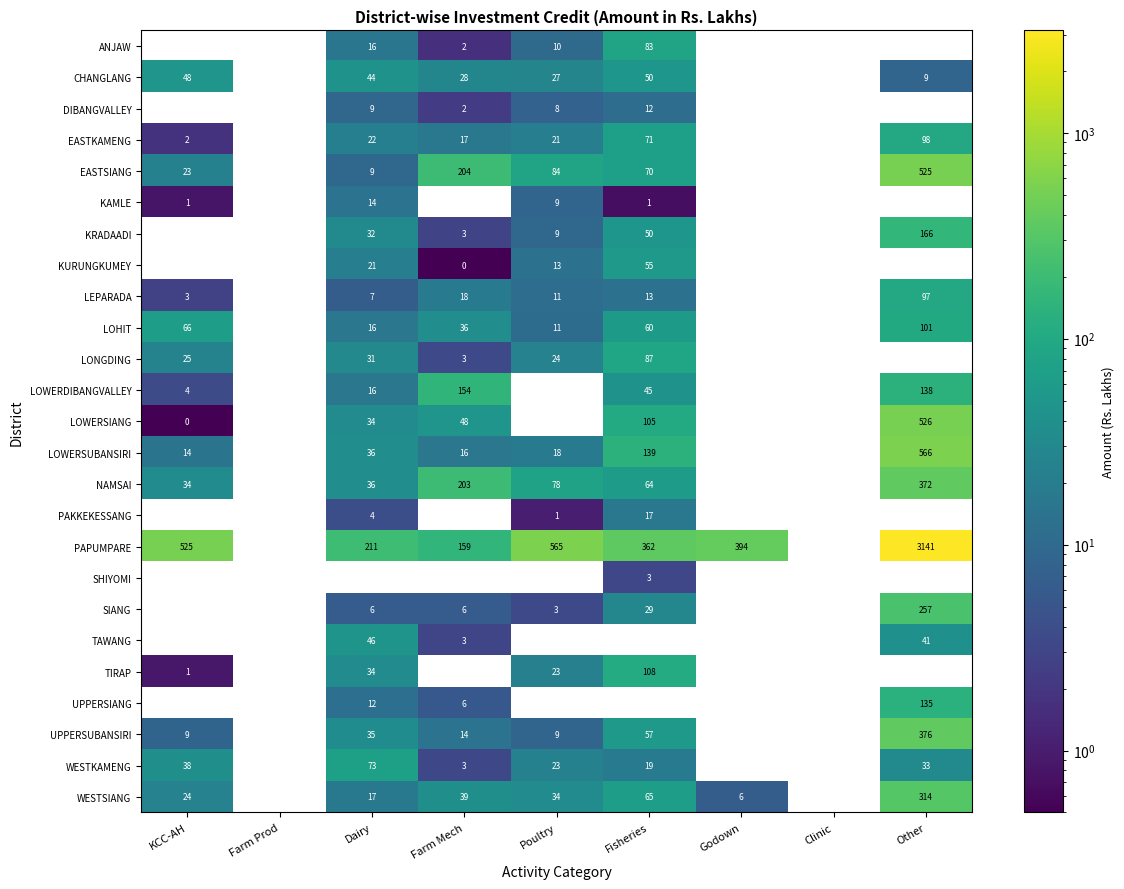

Is the value of KRADAADI at Dairy greater than the value of PAPUMPARE at Poultry?

No